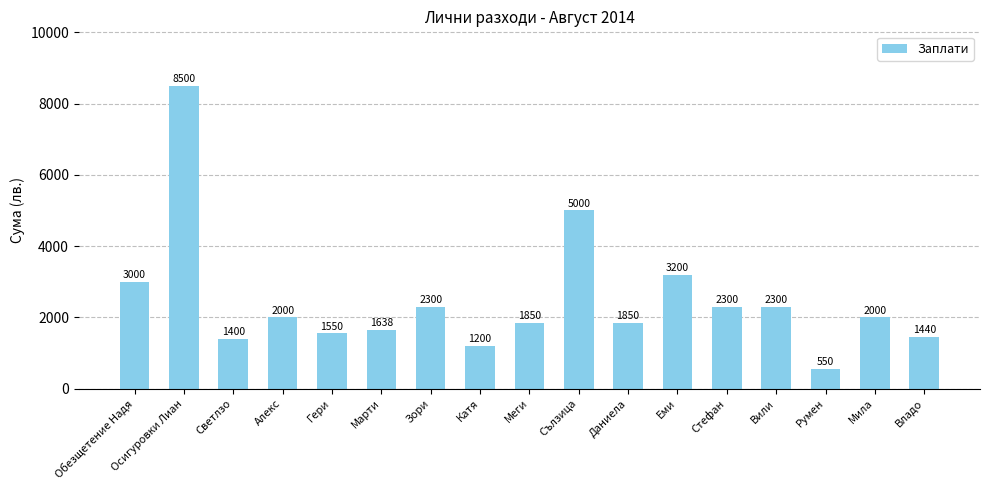

Does the chart contain stacked bars?

No